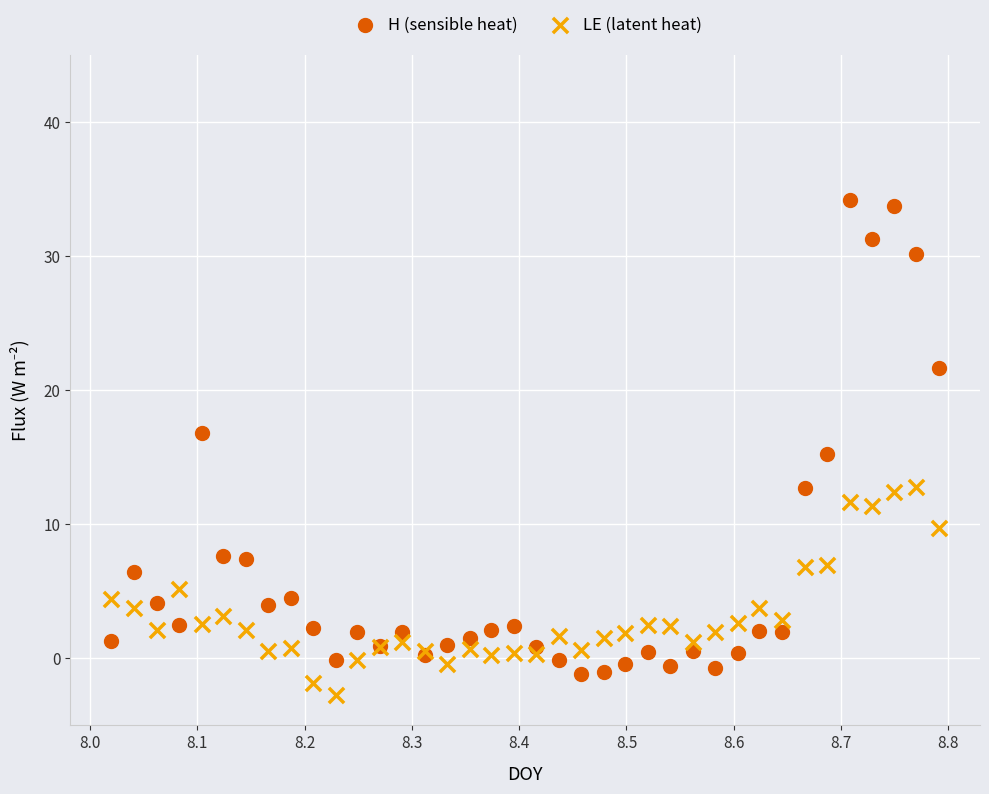

Which series has the widest spread of Y values?

H (sensible heat)